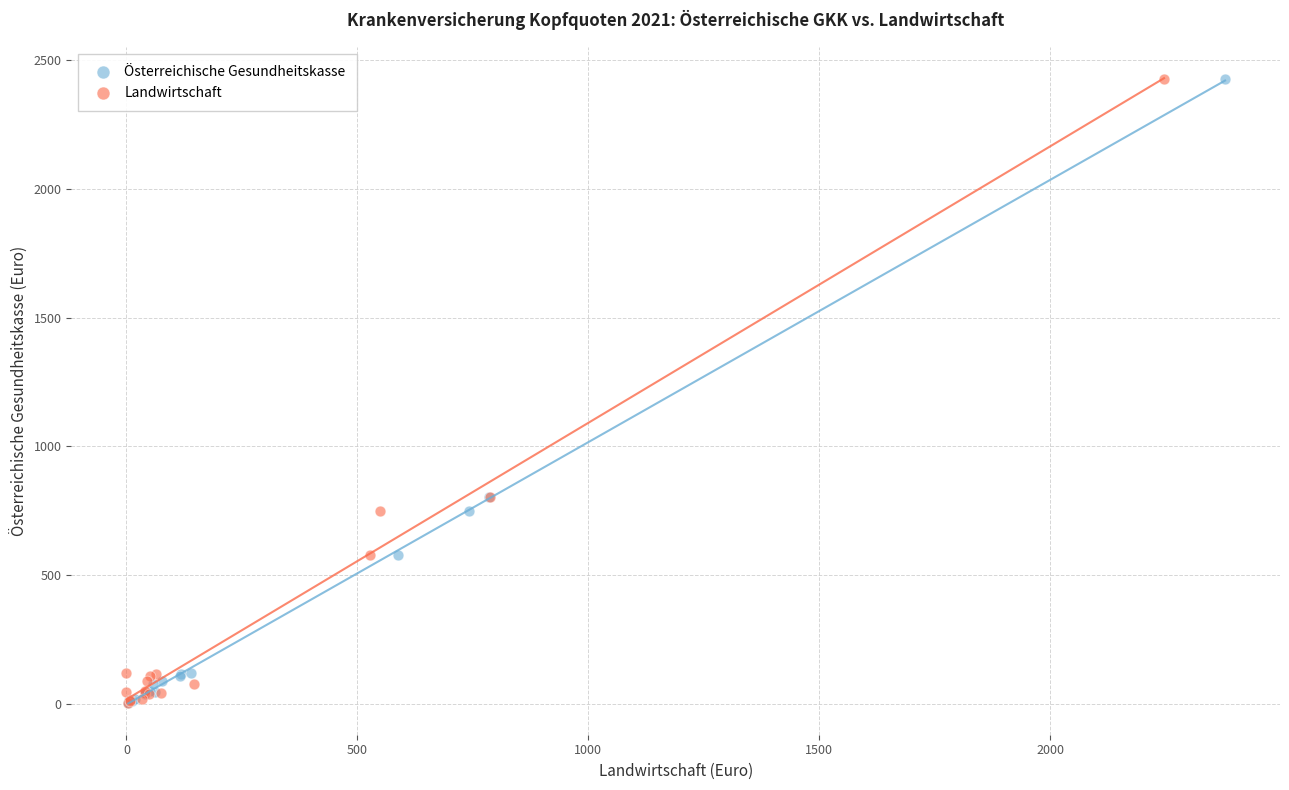

What are all the series names shown in the legend?

Österreichische Gesundheitskasse, Landwirtschaft